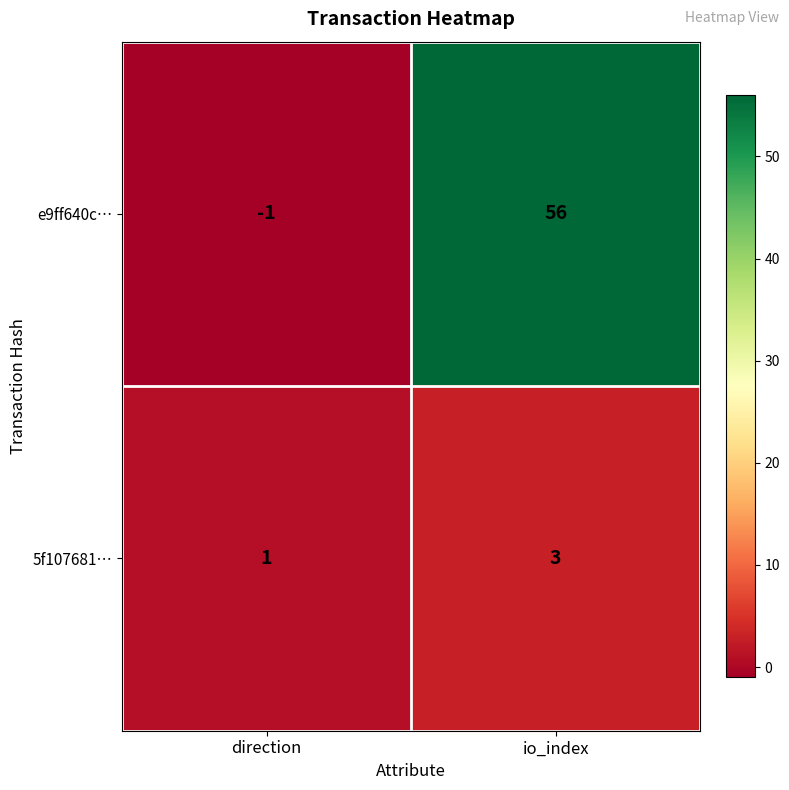

The value of 5f107681… at io_index is 5. True or false?

False